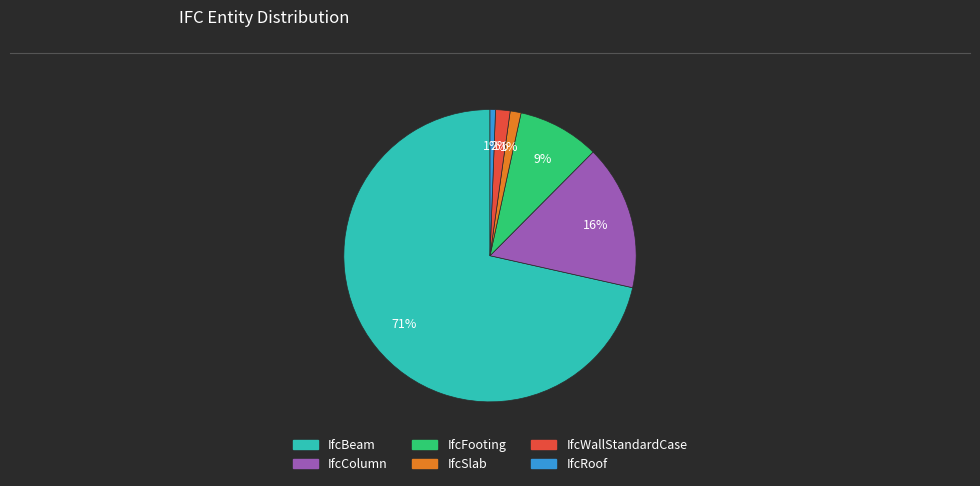

To the nearest percent, what percentage of the pie is IfcBeam?

71%